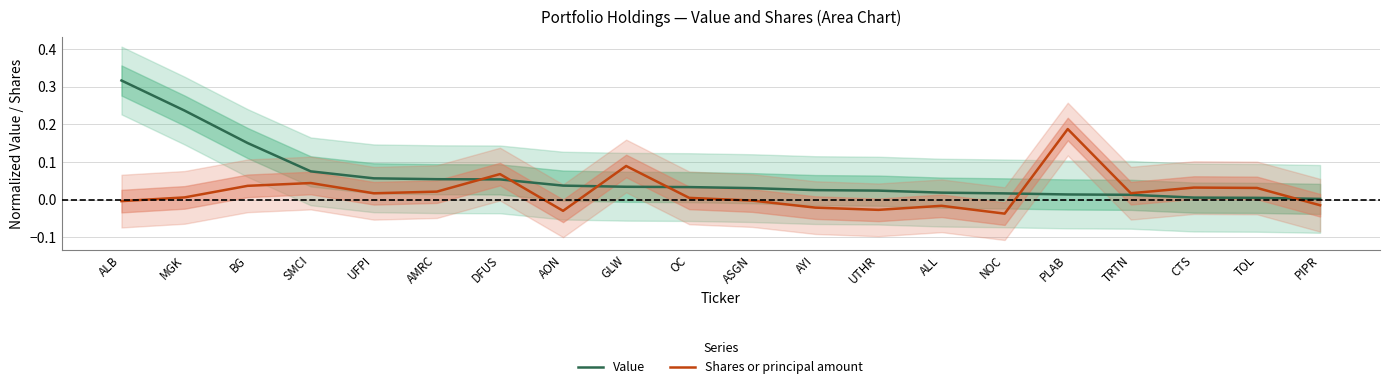

How many negative values does the Shares or principal amount series have?

8